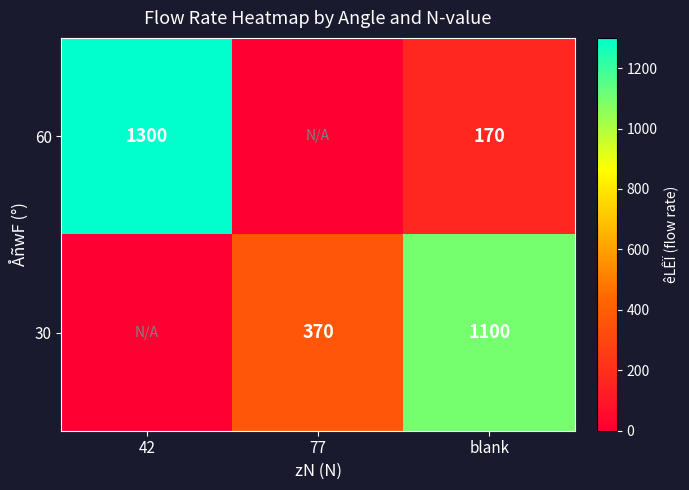

What is the total value across all series at blank?

1270